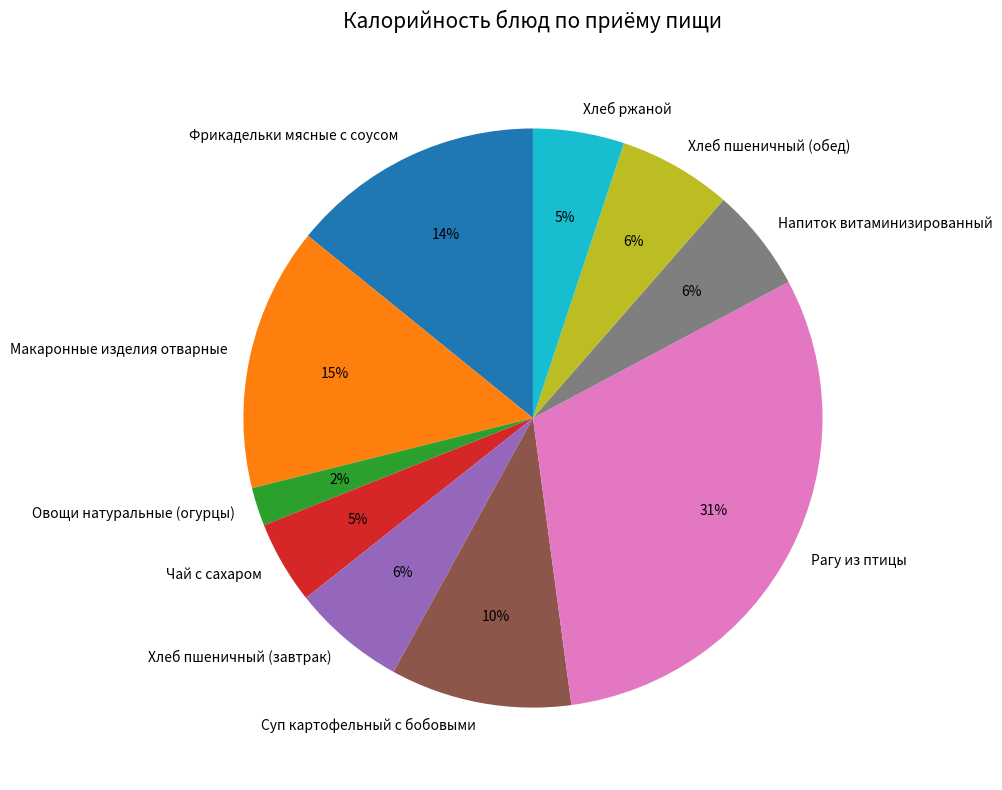

To the nearest percent, what portion does Макаронные изделия отварные represent?

15%